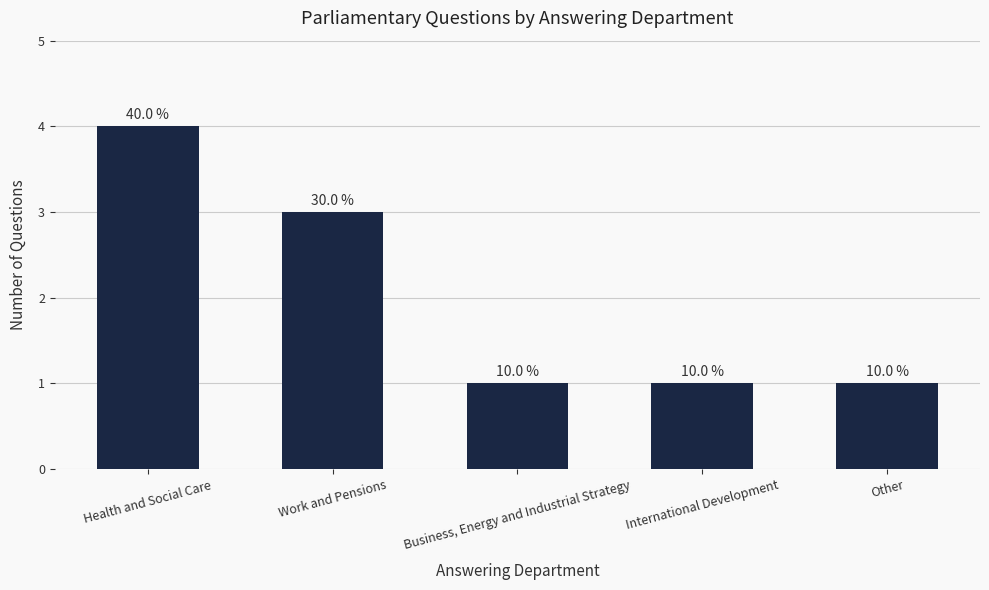

Does the chart contain any negative values?

No